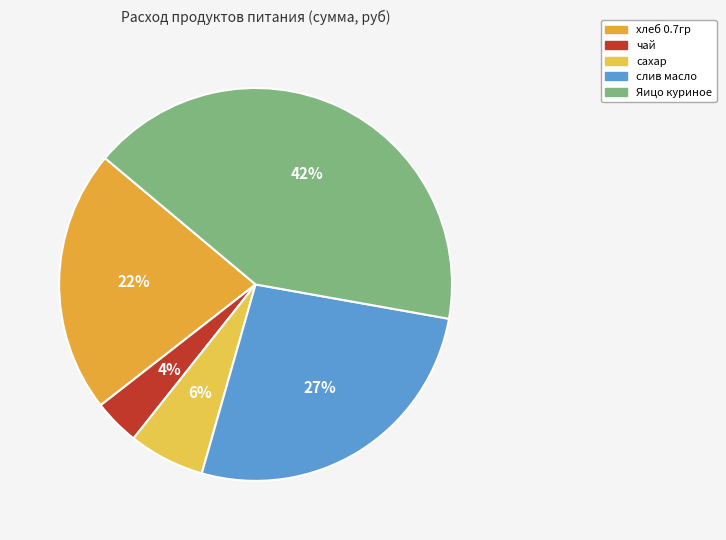

Which has a higher value, слив масло or чай?

слив масло